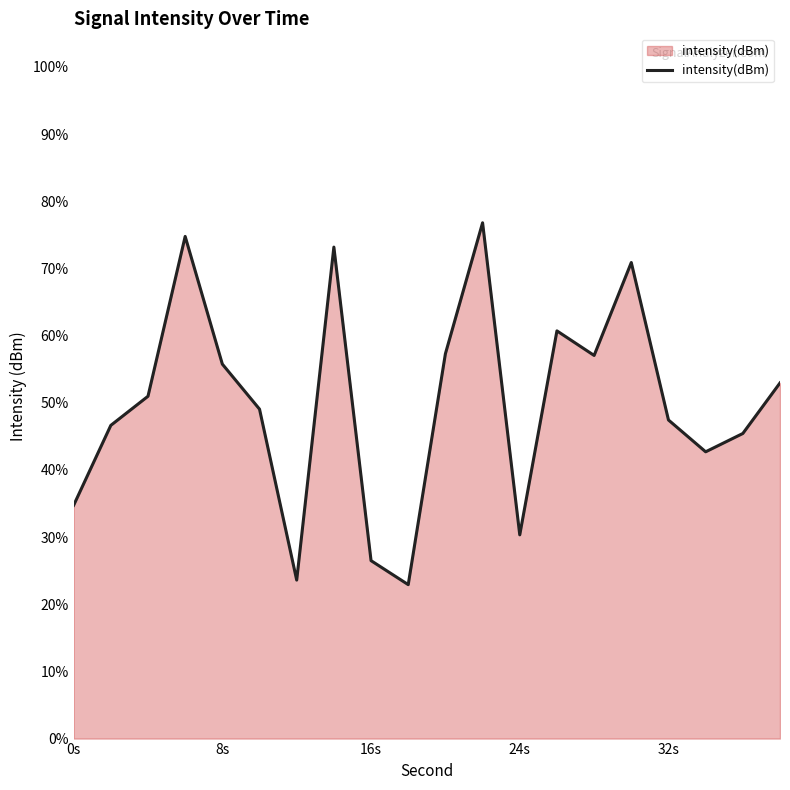

What is the smallest value displayed?

22.9